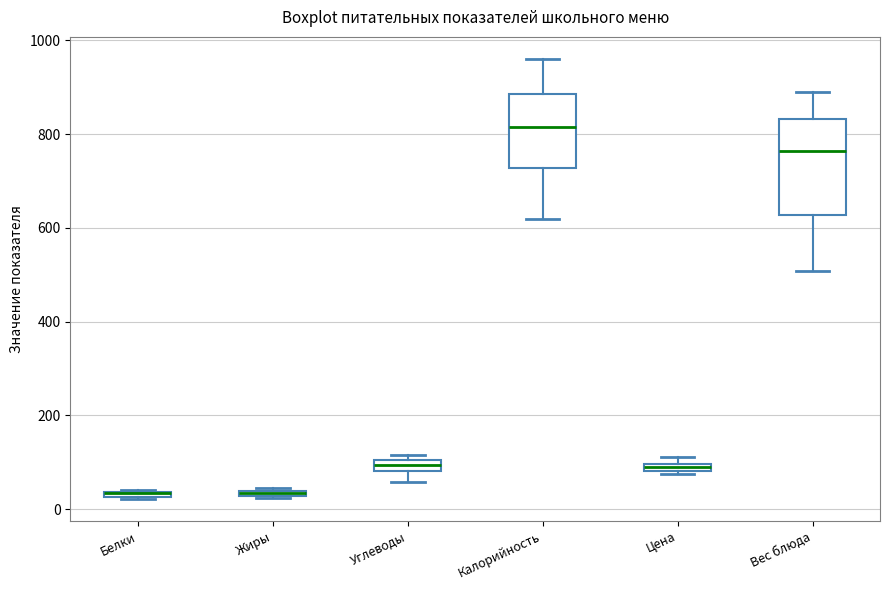

Which box is the tallest, from its lower edge to its upper edge?

Вес блюда